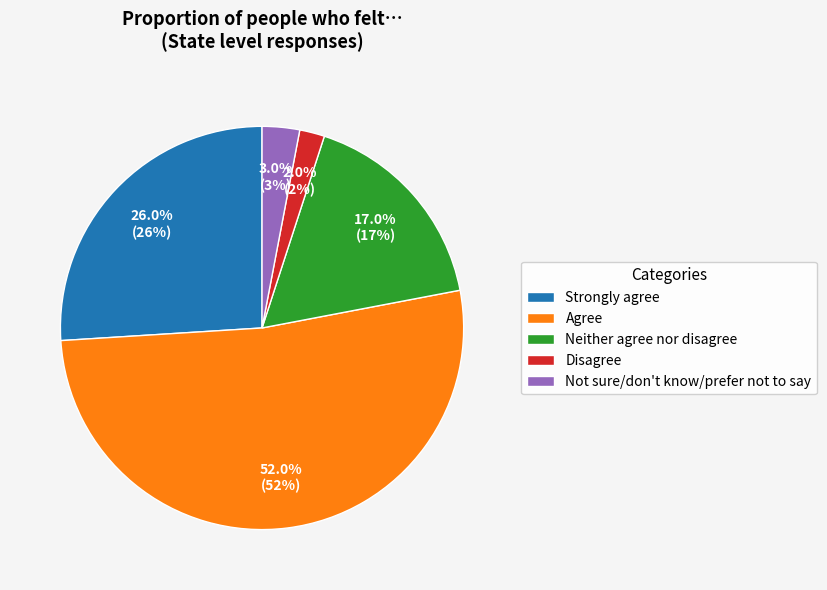

Which category accounts for the majority?

Agree